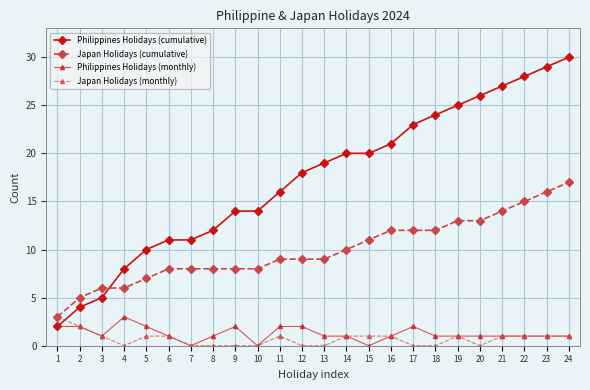

What is the value of the Japan Holidays (monthly) point at the 6th from the left?

1